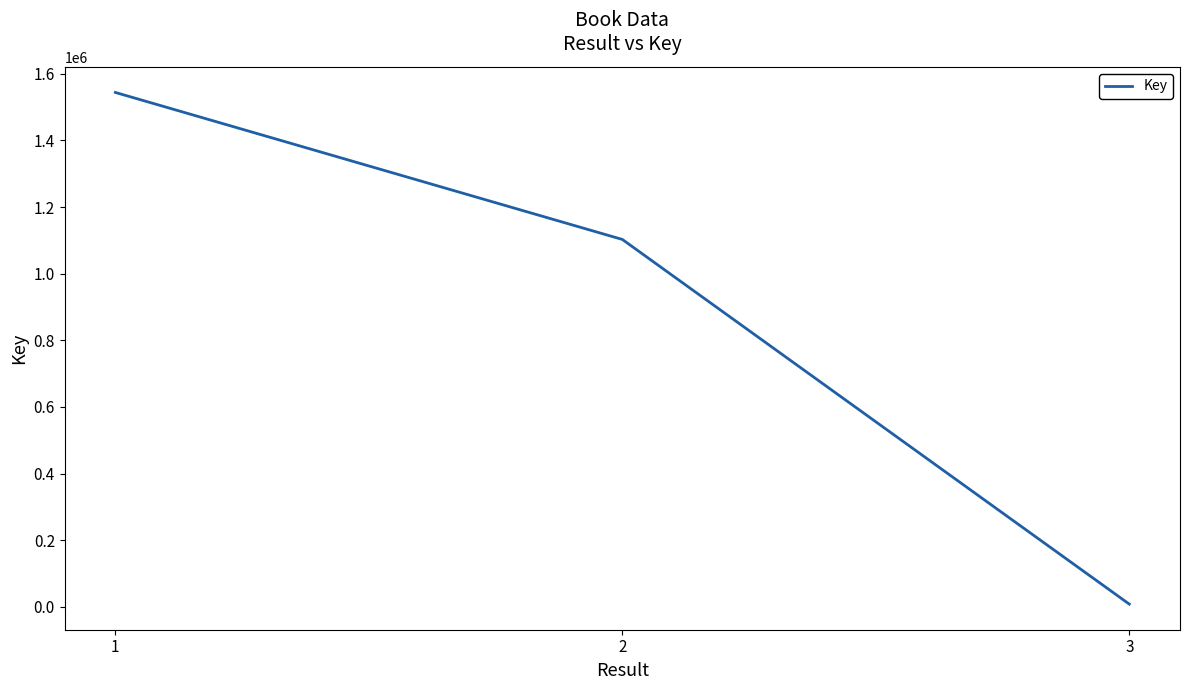

How many values are between 8008 and 1544037?

3